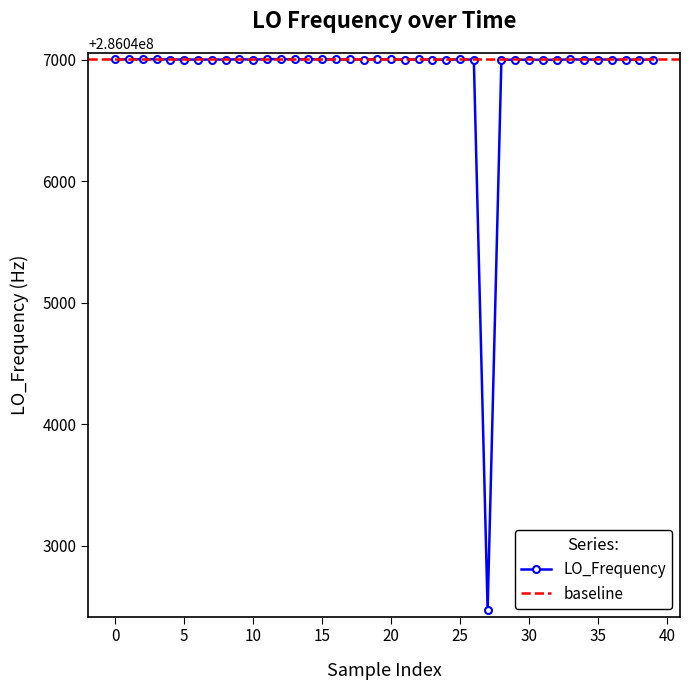

What is the average value?

286046887.1